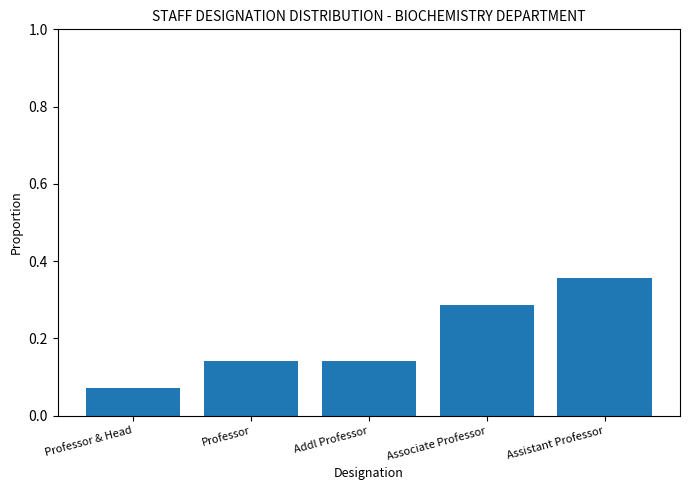

What is the sum of all values?

1.0